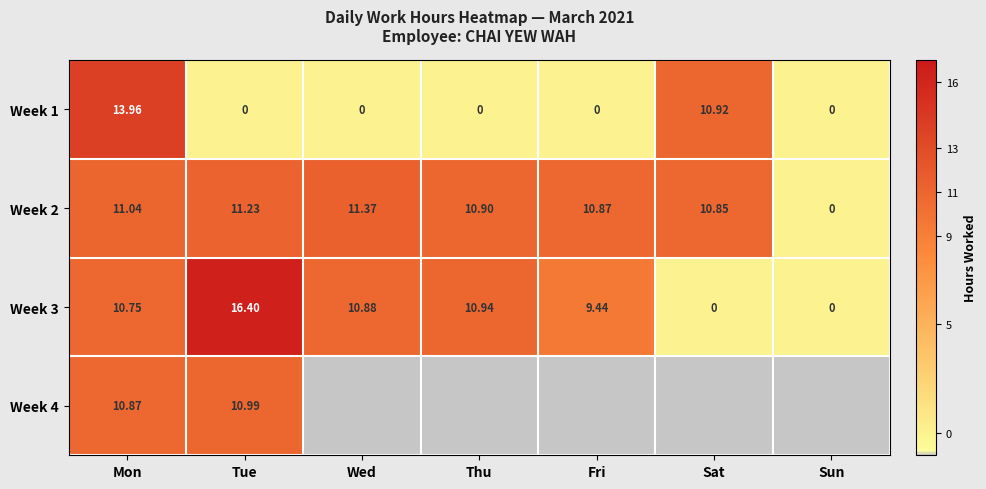

How many data points in Week 2 are above 10?

6